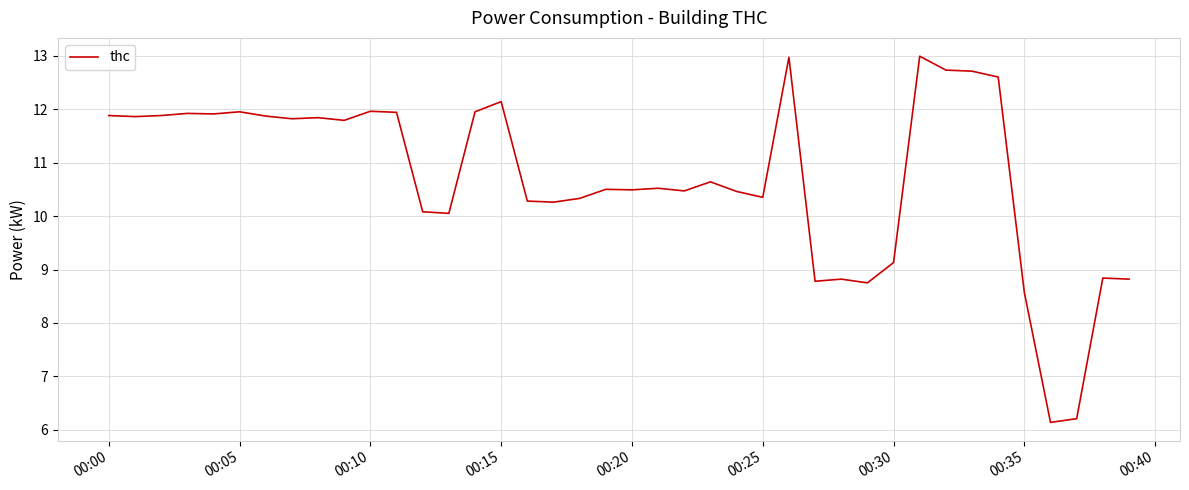

What is the greatest value displayed?

13.0